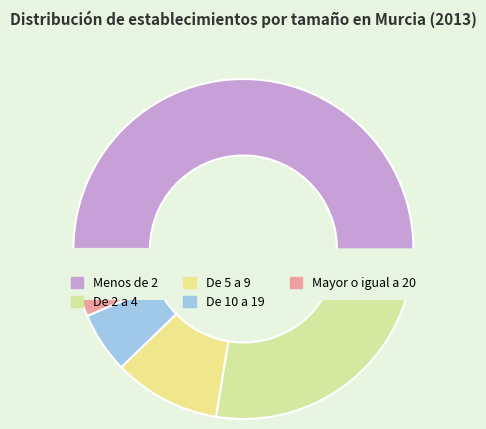

What is the change in value from De 2 a 4 to De 10 a 19?

-1499